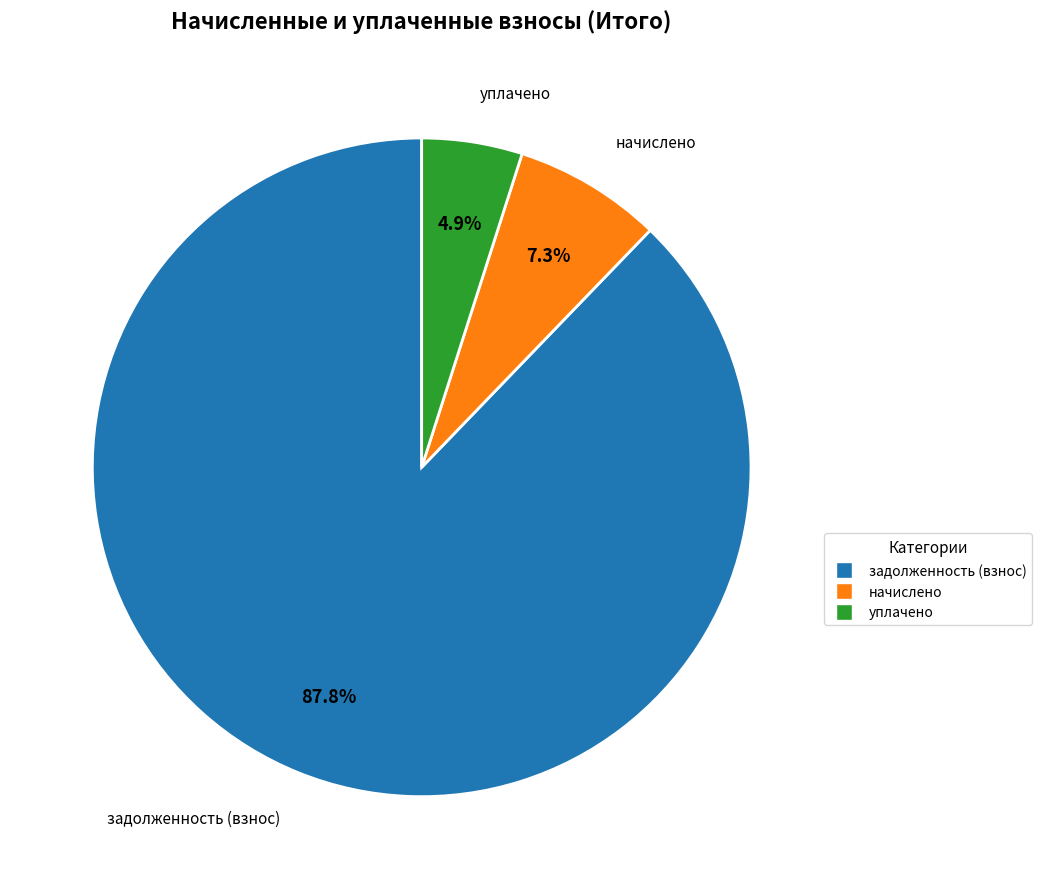

Is there any slice that represents more than half of the pie?

Yes